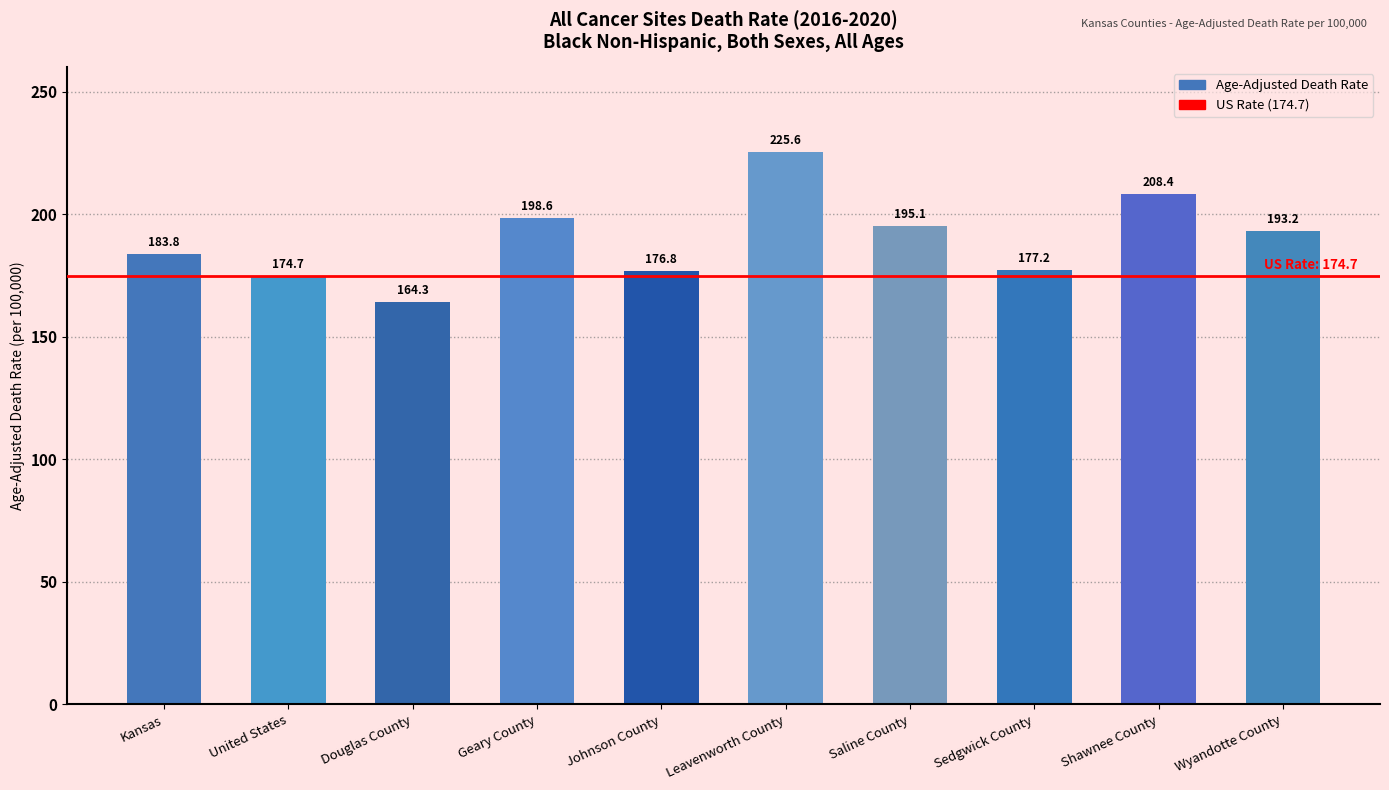

At which label does the data first exceed 193?

Geary County